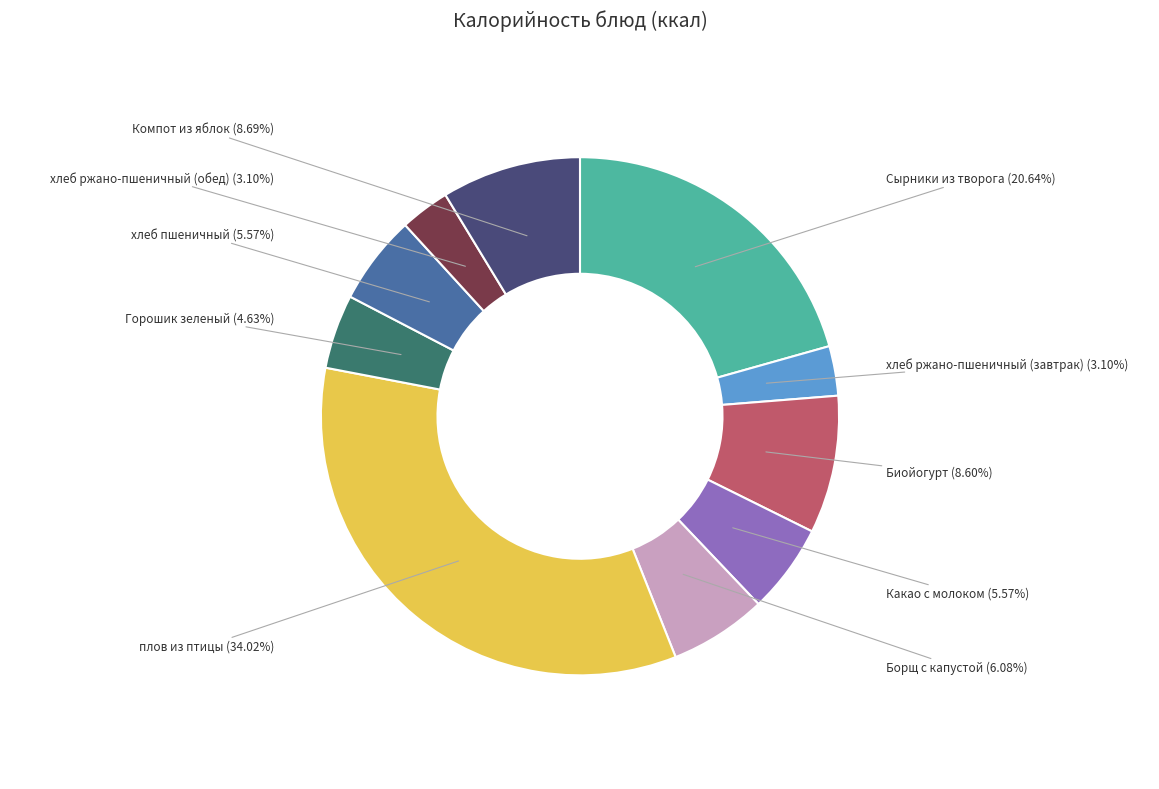

Count the number of slices in the pie.

10